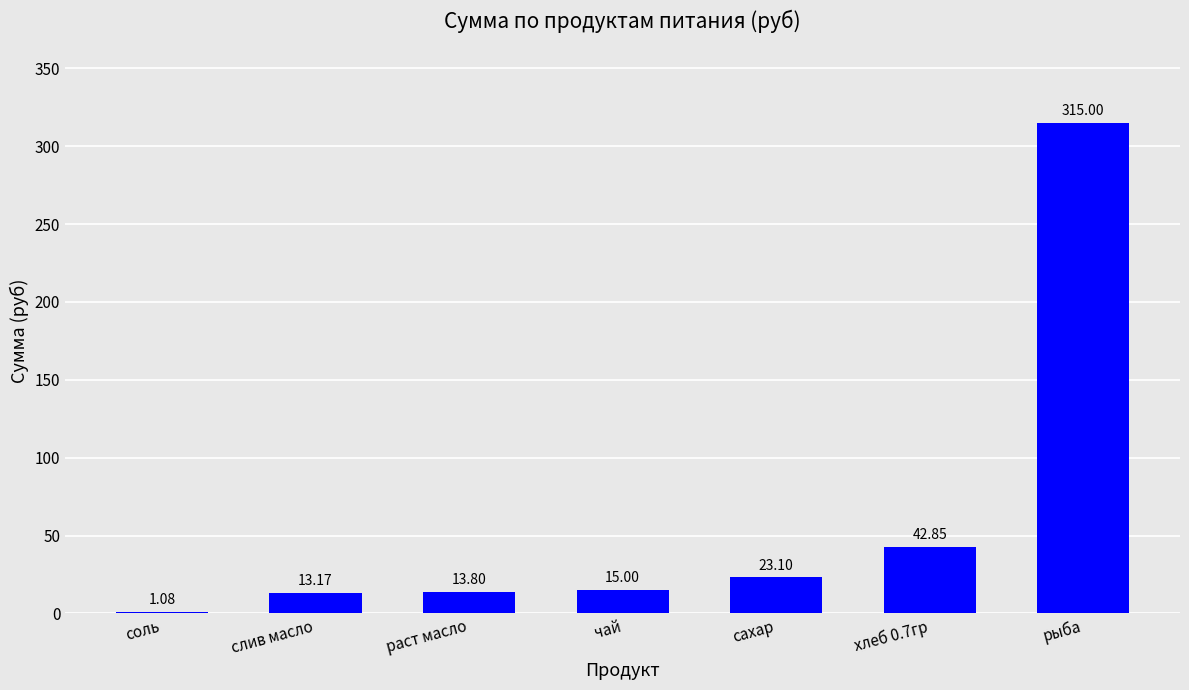

Where is the data nearest to the value 158?

хлеб 0.7гр